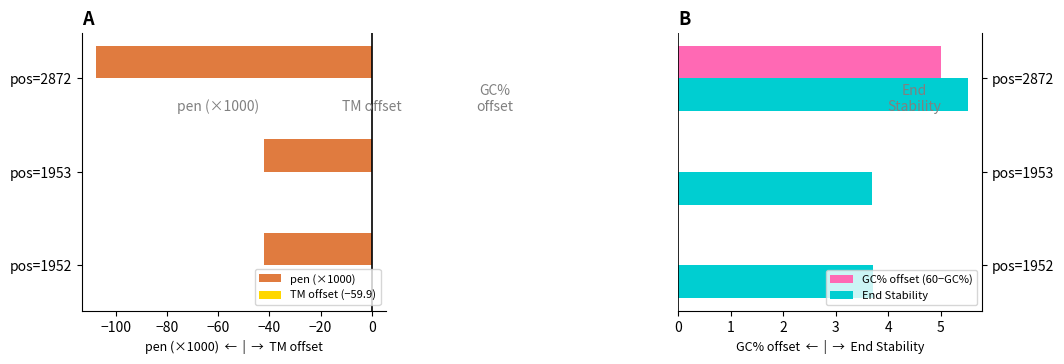

What is the maximum value for TM offset (−59.9)?

0.2